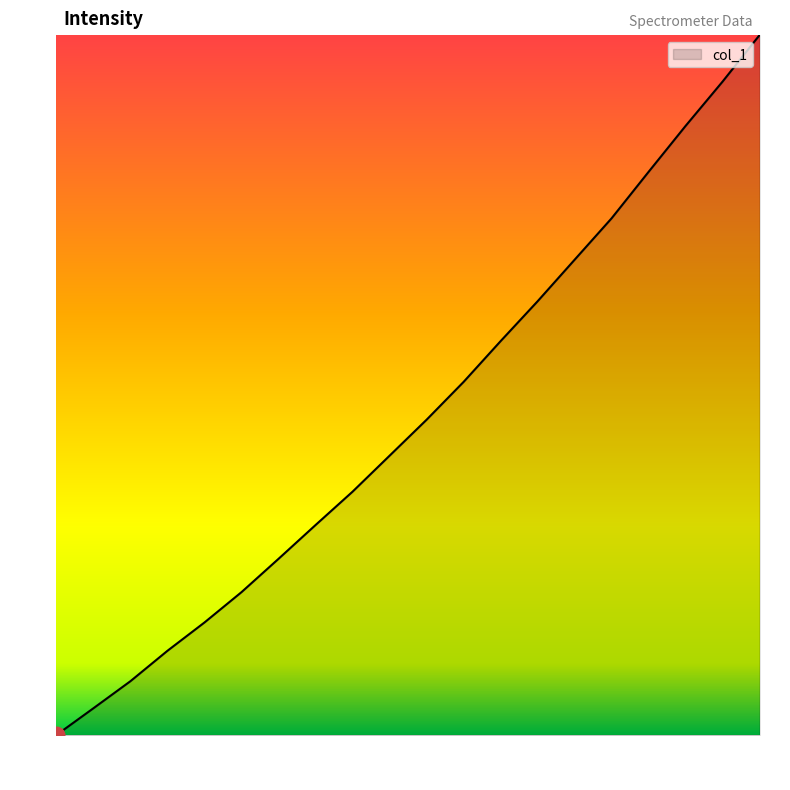

What is the difference between the maximum and minimum values?

100.0